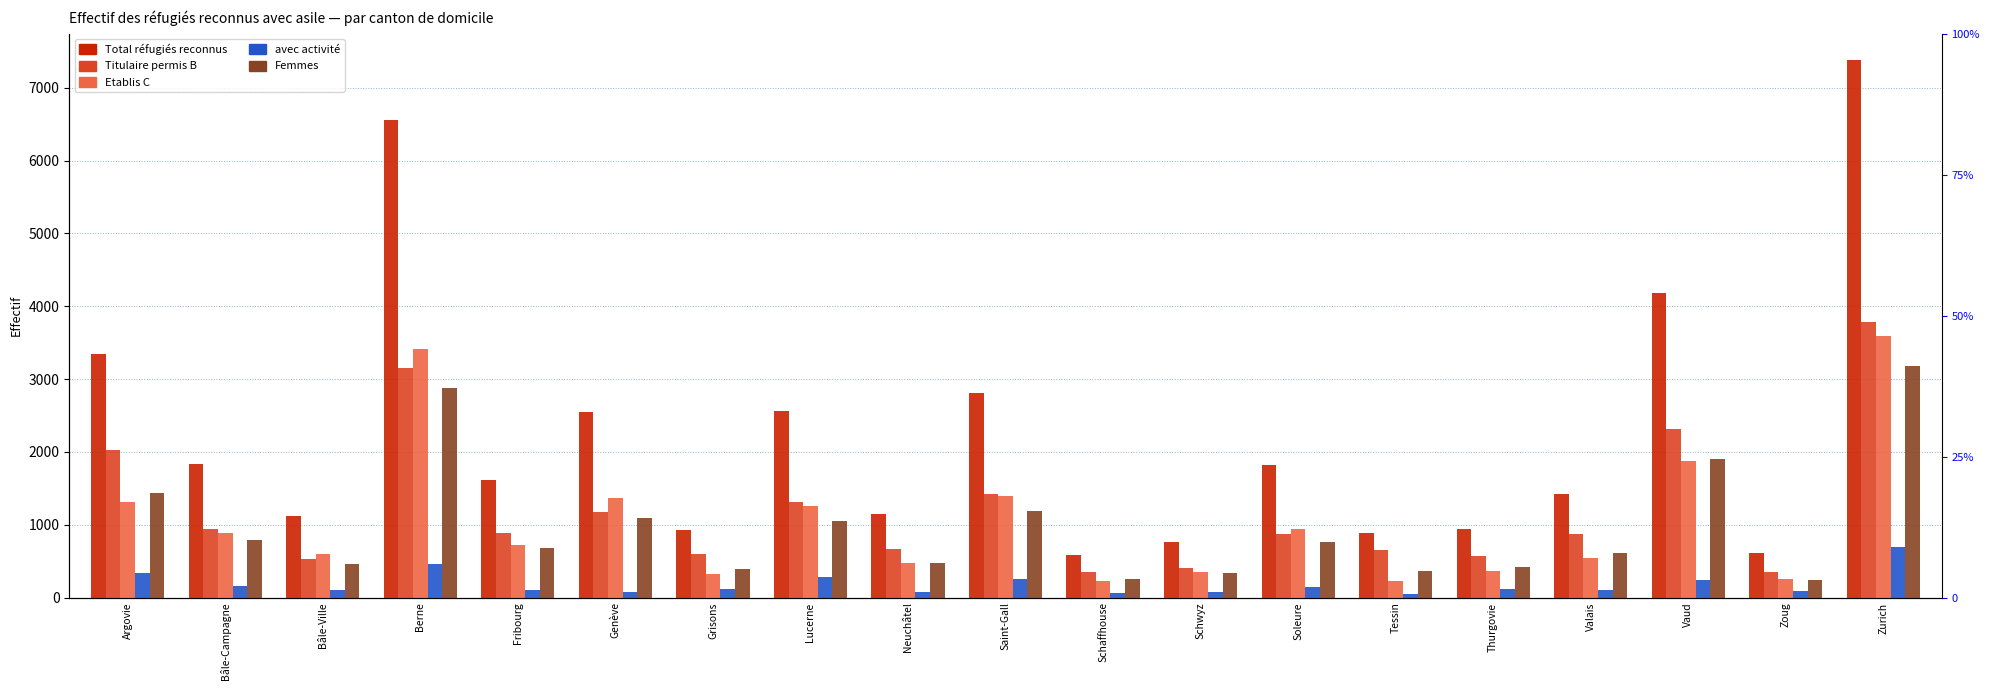

Reading right to left, what are all the values shown in this chart?

Total réfugiés reconnus: 7376	610	4189	1421	939	881	1817	767	580	2812	1142	2568	930	2542	1617	6565	1126	1833	3339
Titulaire permis B: 3781	356	2317	877	568	648	876	412	353	1418	663	1311	601	1173	892	3152	533	944	2029
Etablis C: 3595	254	1872	544	371	233	941	355	227	1394	479	1257	329	1369	725	3413	593	889	1310
avec activité: 690	90	234	99	119	55	147	81	67	258	75	283	119	81	107	458	104	160	331
Femmes: 3173	245	1899	616	418	367	768	343	255	1191	475	1047	391	1086	675	2875	459	794	1432